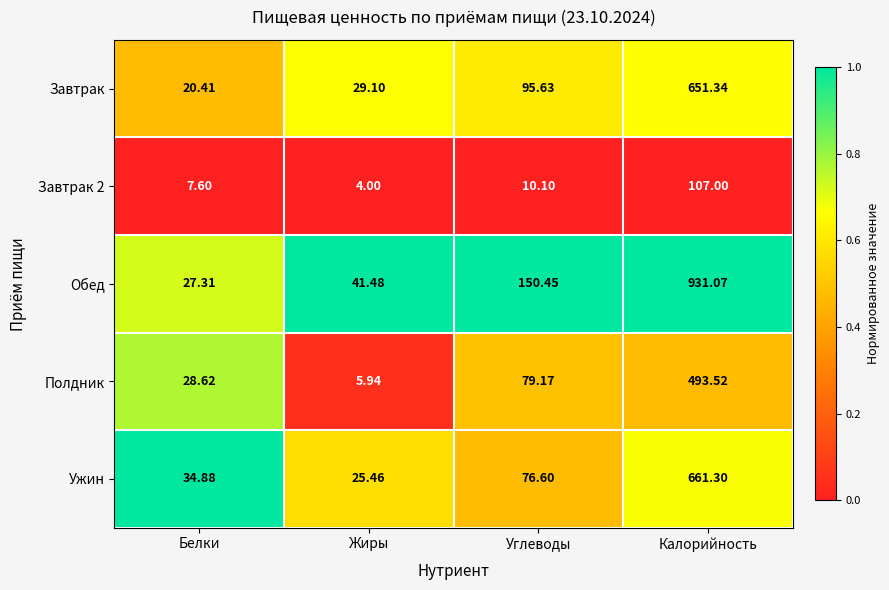

Which category has the lowest value across all series?

Жиры